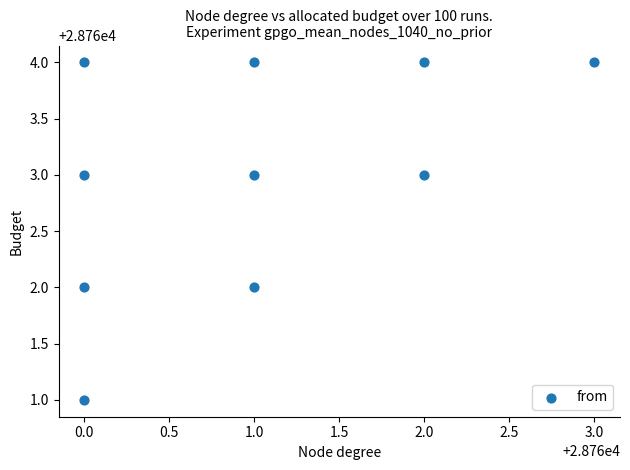

What is the average Y value?

28763